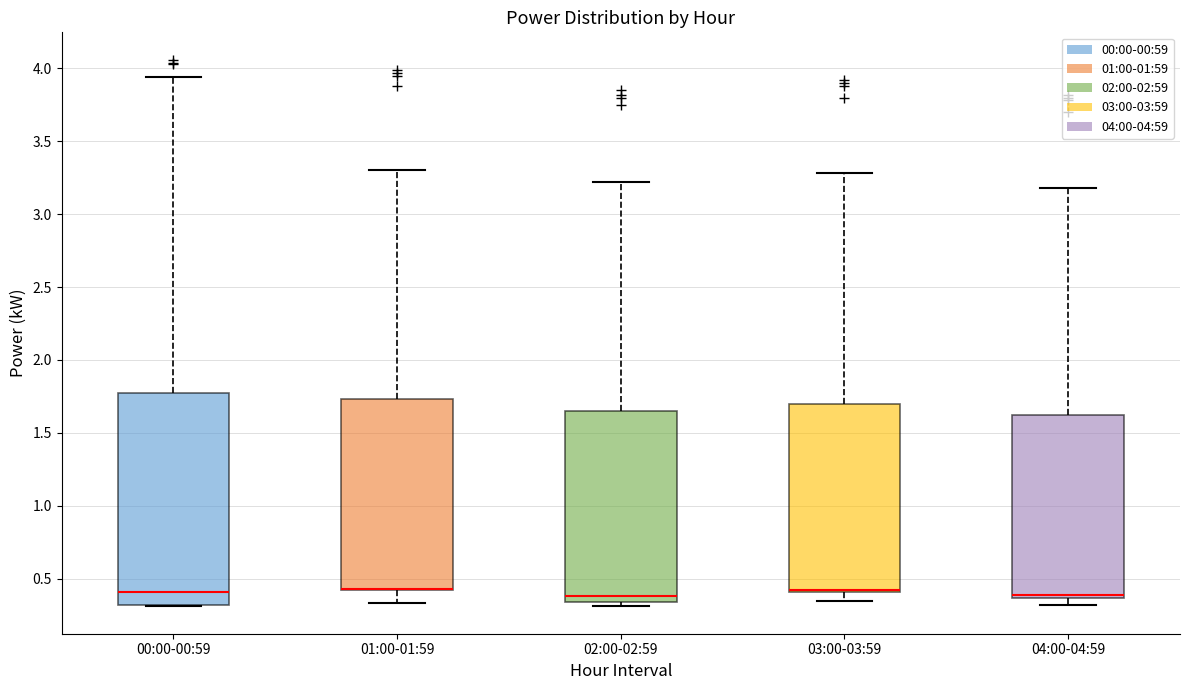

Reading left to right, read every box against the y-axis: the position of its median line, the range the box covers, and the ends of its whiskers. The values are not printed on the chart, so give them approximately, as read against the axis.

00:00-00:59: median 0.40, box 0.30 to 1.80, whiskers 0.30 to 3.95
01:00-01:59: median 0.45 (drawn on the box's lower edge), box 0.40 to 1.75, whiskers 0.35 to 3.30
02:00-02:59: median 0.40, box 0.35 to 1.65, whiskers 0.30 to 3.20
03:00-03:59: median 0.40 (drawn on the box's lower edge), box 0.40 to 1.70, whiskers 0.35 to 3.30
04:00-04:59: median 0.40, box 0.35 to 1.65, whiskers 0.30 to 3.20